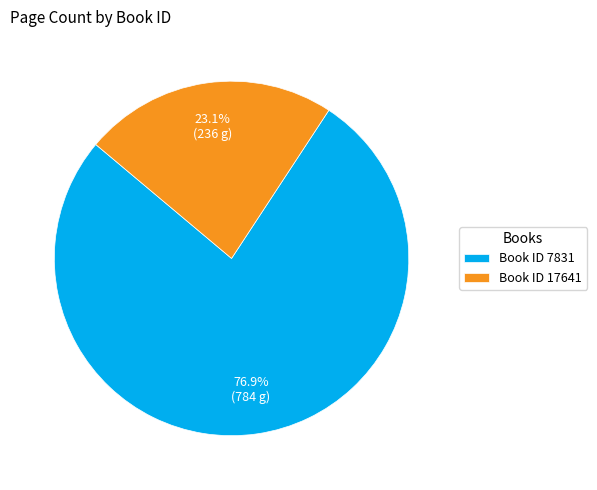

Which has a higher value, Book ID 17641 or Book ID 7831?

Book ID 7831